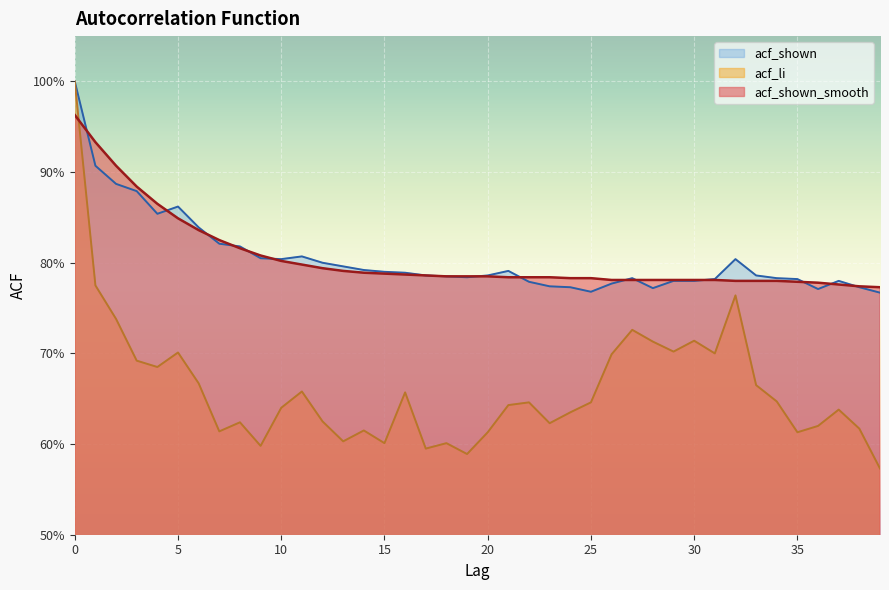

The acf_li series shows 1.0 at 16. True or false?

False